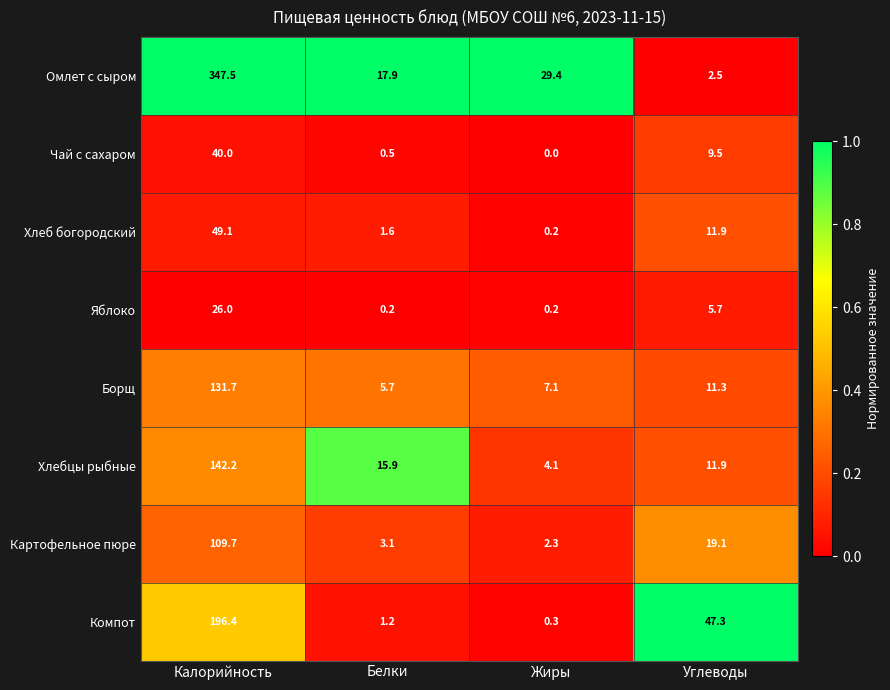

Which label corresponds to the largest value in the chart?

Калорийность